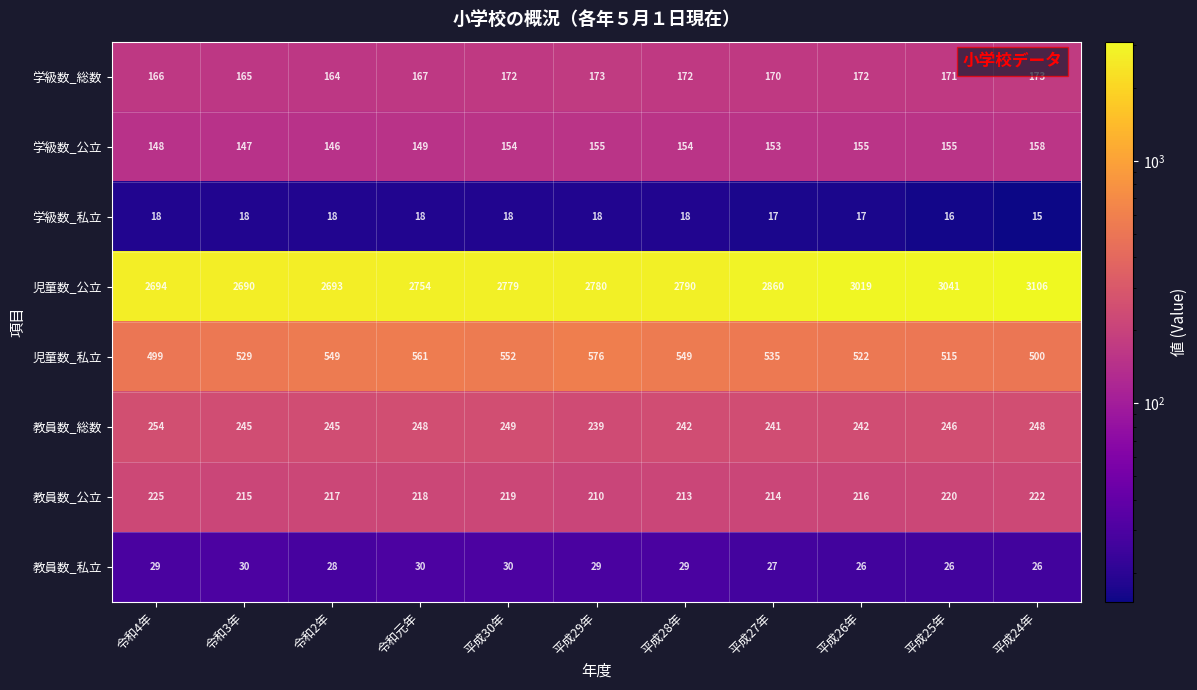

What is the total value across all series at 平成25年?

4390